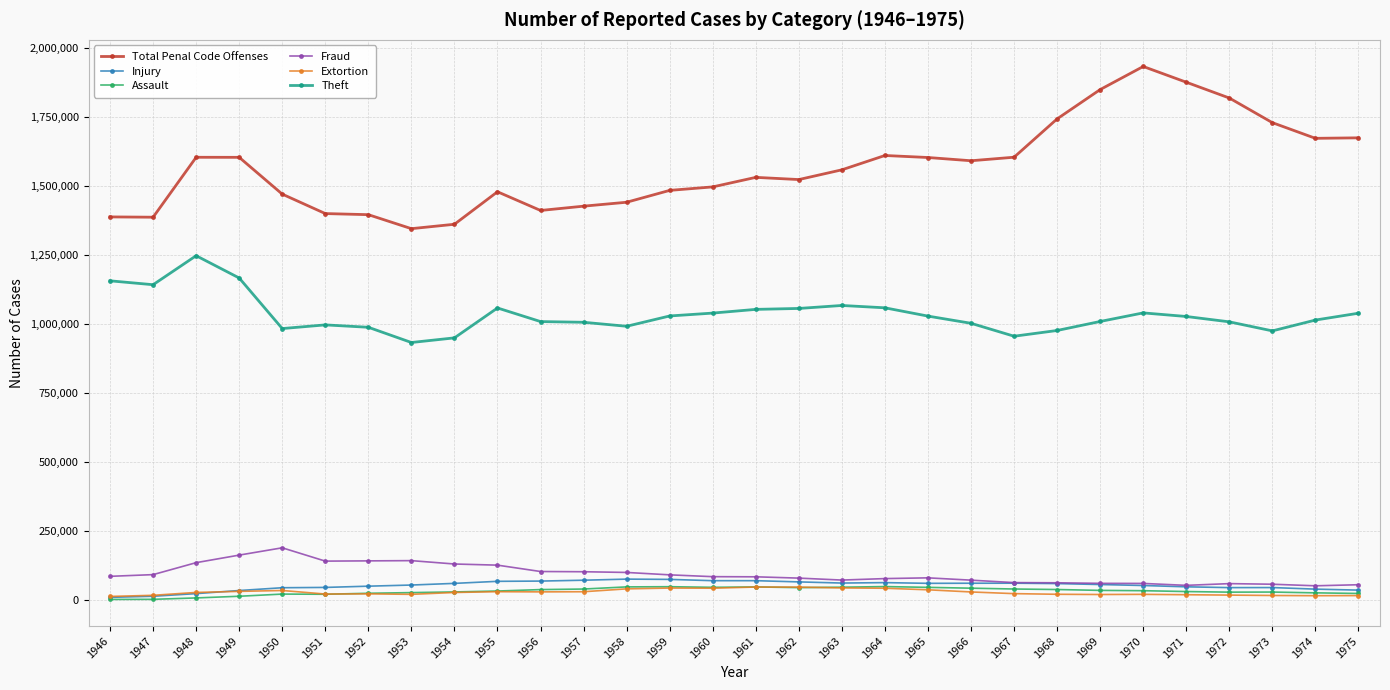

What is the total value across all series at 1964?

2892302